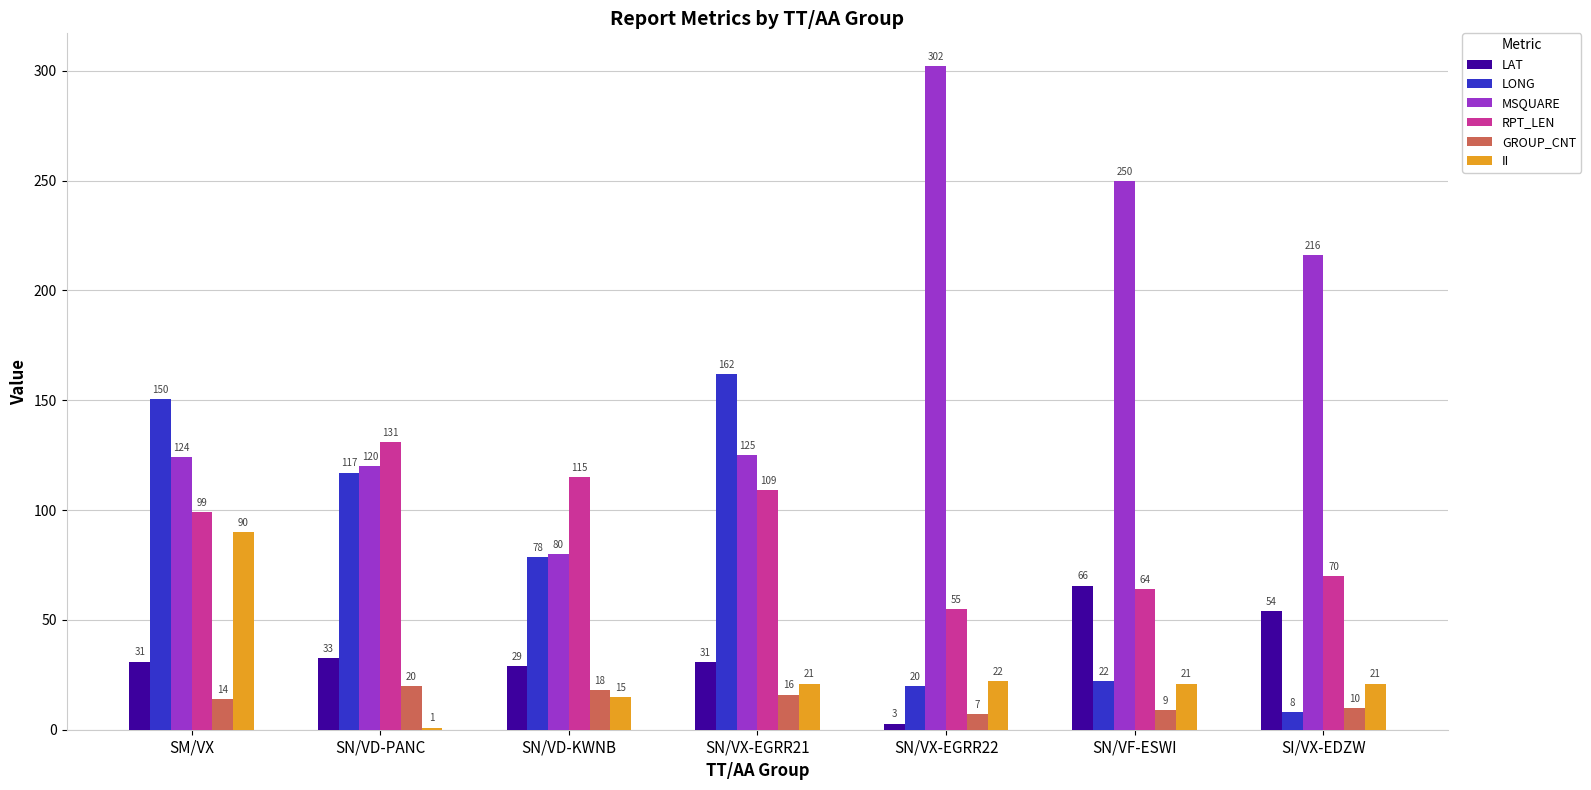

Which series has the largest range (max minus min)?

MSQUARE